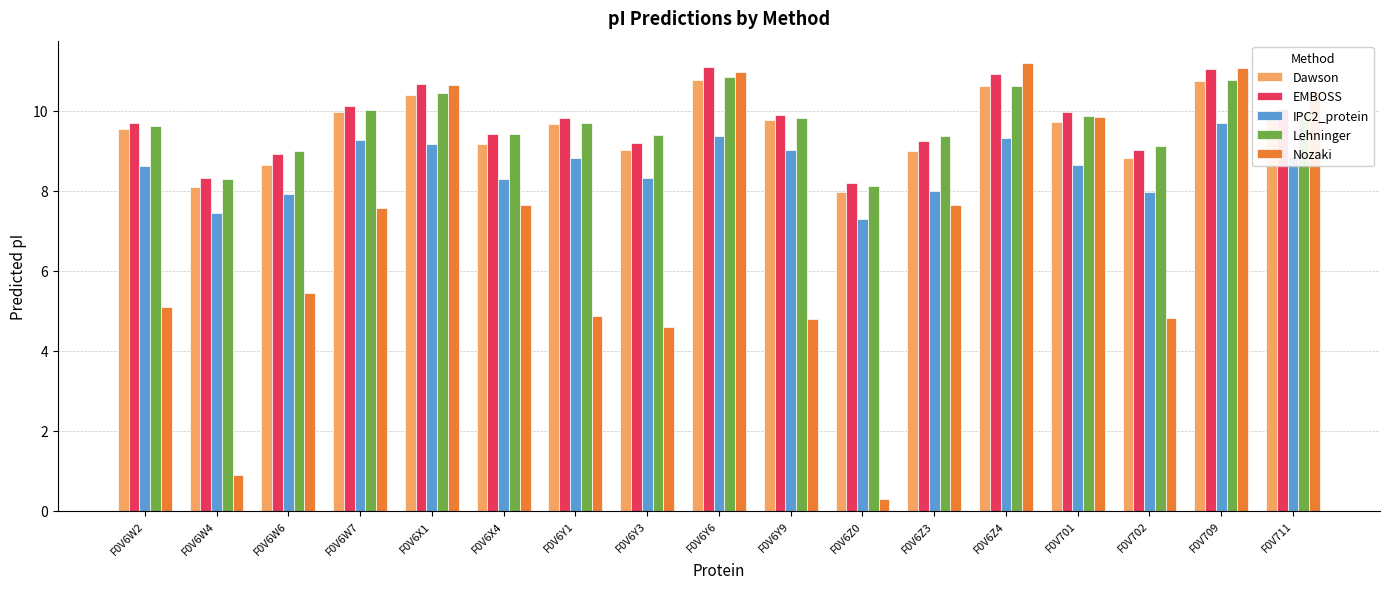

Is the value of EMBOSS at F0V6X4 greater than the value of Nozaki at F0V6Z3?

Yes